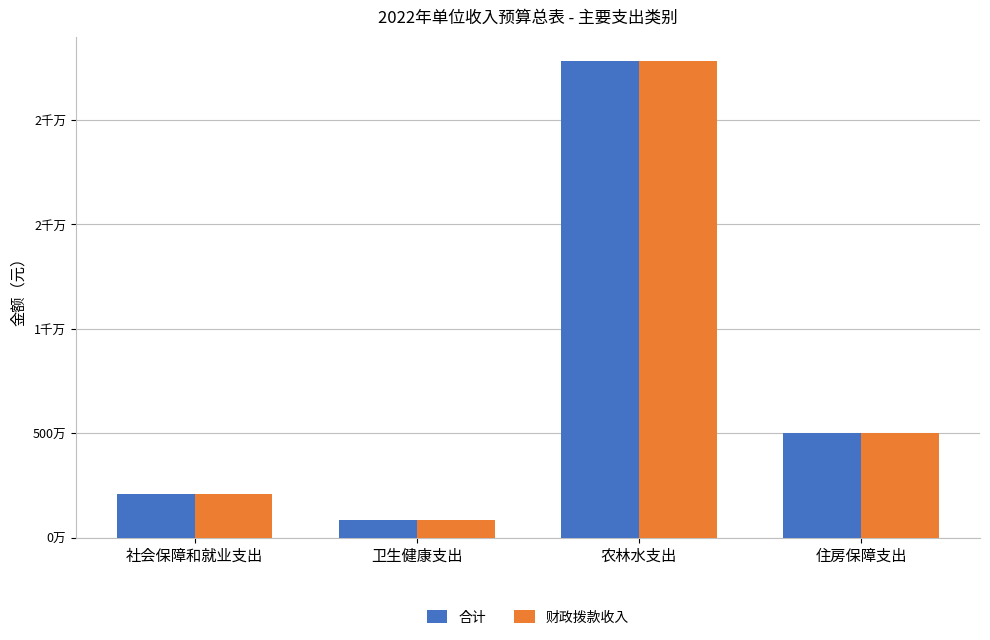

True or false: 财政拨款收入 has a value of 2099962.8 at 社会保障和就业支出.

True